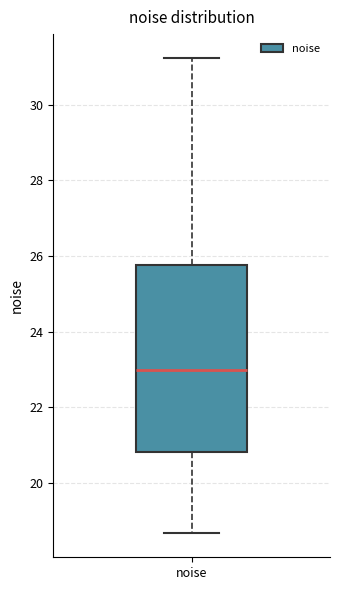

Transcribe this box plot: give where the median line is, the range the box spans, and where the two whiskers end, as read against the y-axis. The values are not printed on the chart, so give them approximately, as read against the axis.

median 23.0, box 20.8 to 25.8, whiskers 18.6 to 31.2